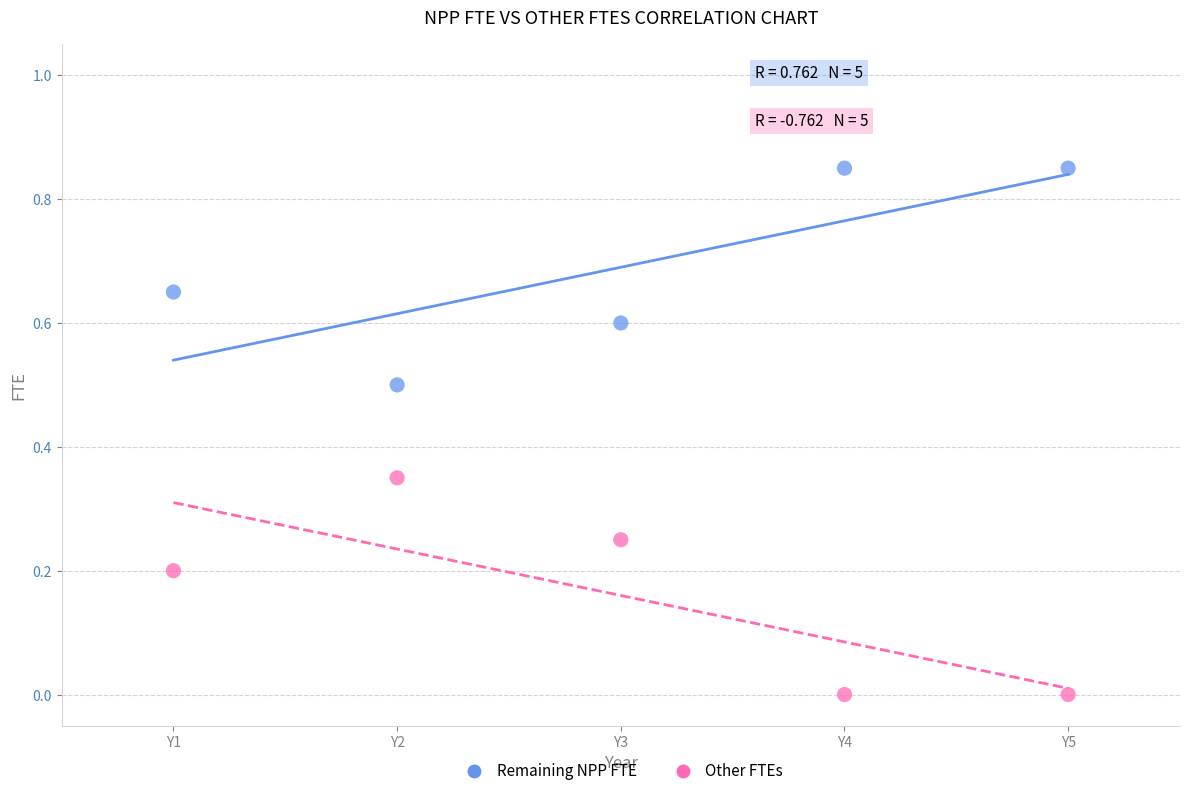

Which series contains the highest Y value?

Remaining NPP FTE